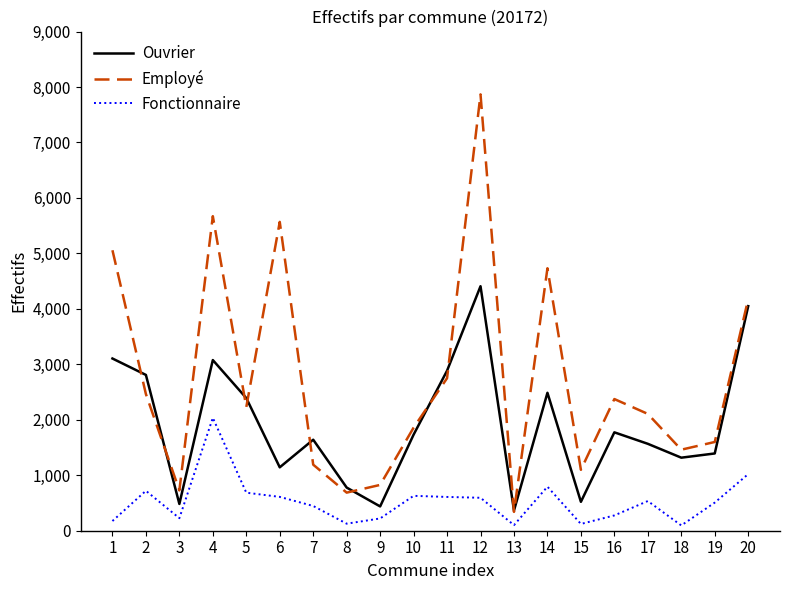

What is the difference between the maximum and second lowest values in the Ouvrier series?

3970